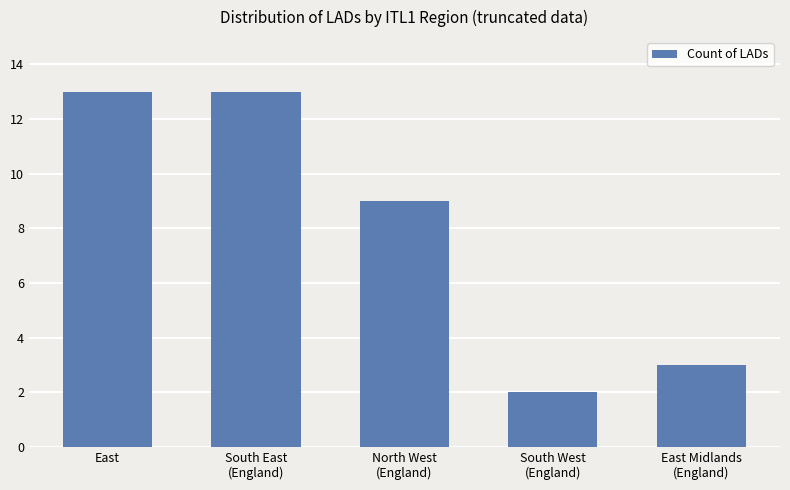

At which label is the value closest to 7?

North West
(England)